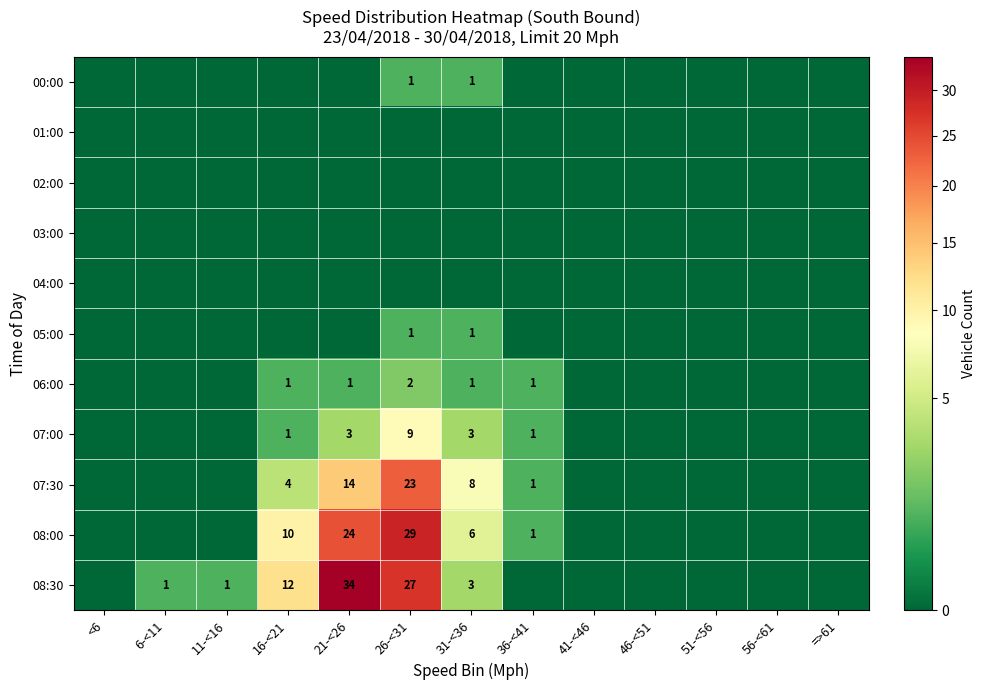

At how many categories does at least one series exceed 20?

2